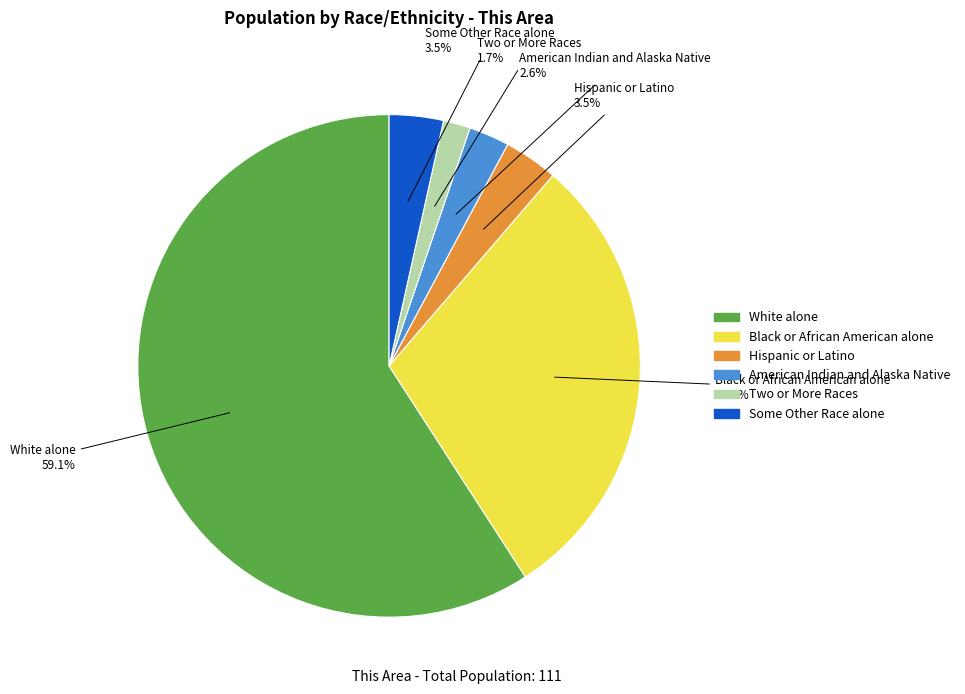

Is there a majority slice in this chart?

Yes